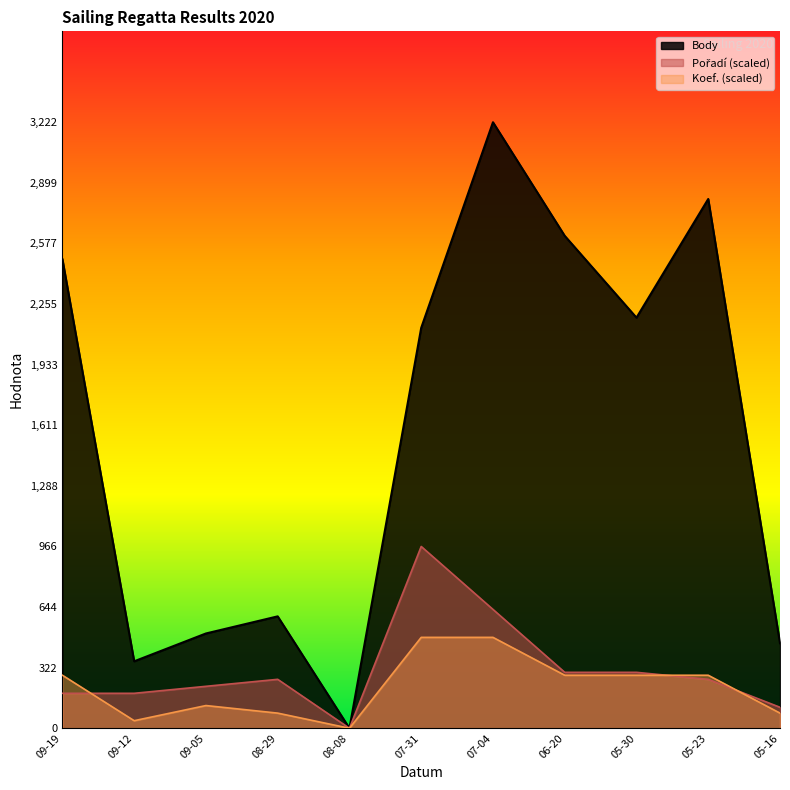

What is the greatest value displayed?

3222.0